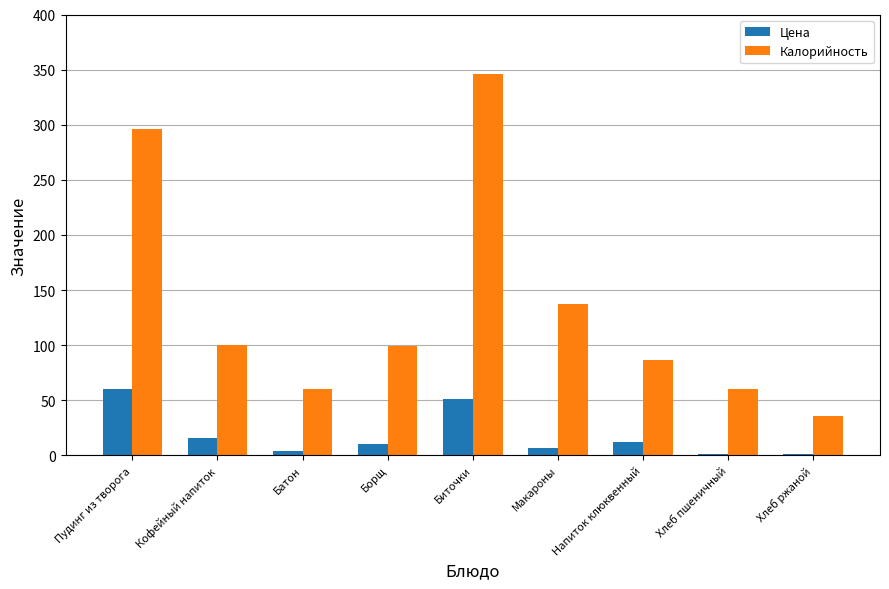

The Калорийность series shows 516.2 at Биточки. True or false?

False